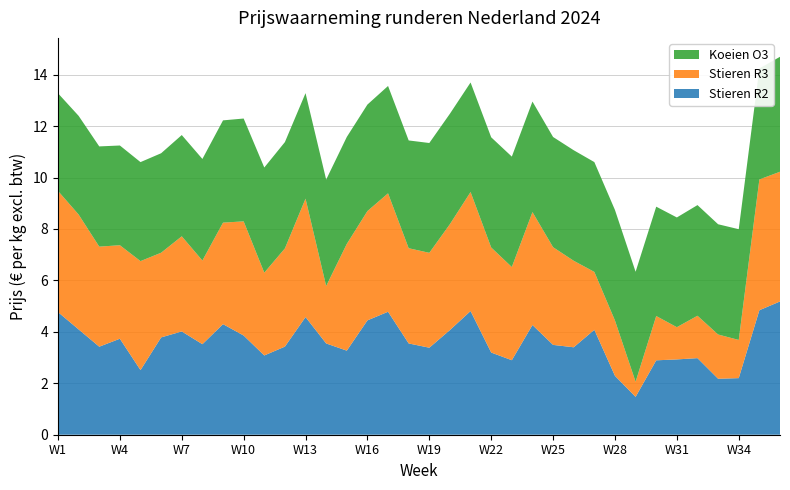

Reading right to left, list all the values displayed in this chart.

Stieren R2: 36=5.2	35=4.8	34=2.2	33=2.2	32=3.0	31=2.9	30=2.9	29=1.5	28=2.3	27=4.1	26=3.4	25=3.5	24=4.3	23=2.9	22=3.2	21=4.8	20=4.1	19=3.4	18=3.5	17=4.8	16=4.4	15=3.3	14=3.5	13=4.6	12=3.4	11=3.1	10=3.9	9=4.3	8=3.5	7=4.0	6=3.8	5=2.5	4=3.7	3=3.4	2=4.1	1=4.8
Stieren R3: 36=5.0	35=5.1	34=1.5	33=1.7	32=1.6	31=1.3	30=1.7	29=0.6	28=2.2	27=2.3	26=3.4	25=3.8	24=4.4	23=3.6	22=4.1	21=4.6	20=4.1	19=3.7	18=3.7	17=4.6	16=4.3	15=4.2	14=2.2	13=4.6	12=3.8	11=3.2	10=4.4	9=3.9	8=3.3	7=3.7	6=3.3	5=4.2	4=3.6	3=3.9	2=4.5	1=4.7
Koeien O3: 36=4.5	35=4.3	34=4.3	33=4.3	32=4.3	31=4.3	30=4.3	29=4.3	28=4.3	27=4.3	26=4.3	25=4.3	24=4.3	23=4.3	22=4.3	21=4.3	20=4.3	19=4.3	18=4.2	17=4.2	16=4.1	15=4.2	14=4.1	13=4.1	12=4.1	11=4.1	10=4.0	9=4.0	8=4.0	7=3.9	6=3.9	5=3.9	4=3.9	3=3.9	2=3.8	1=3.8